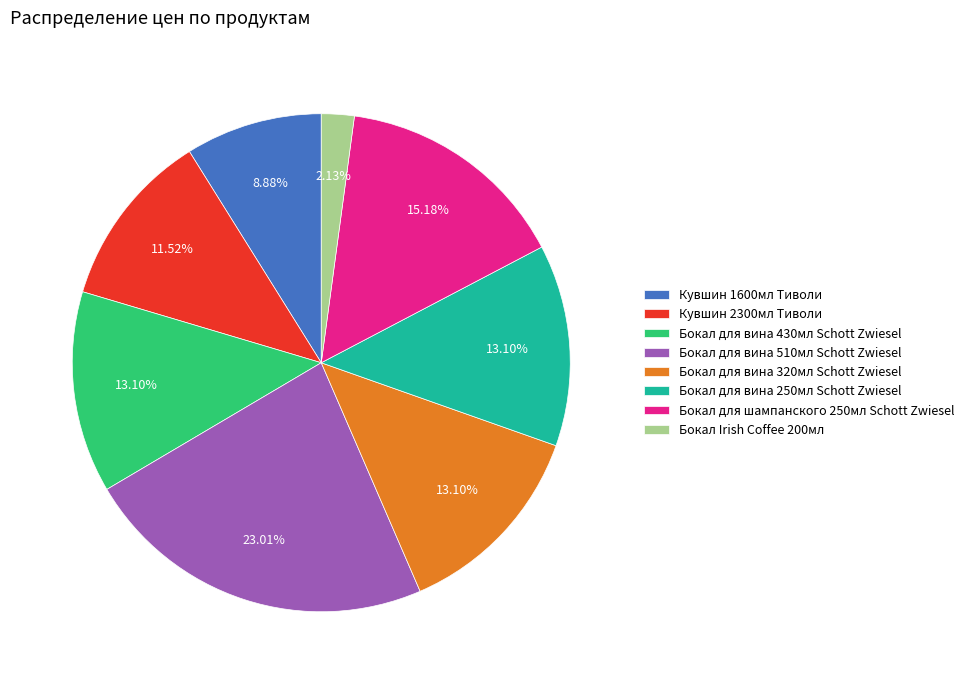

Is Бокал для шампанского 250мл Schott Zwiesel the majority of the pie?

No